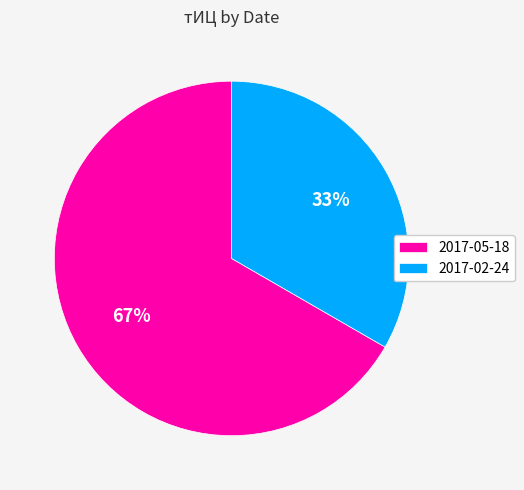

Count the number of slices in the pie.

2